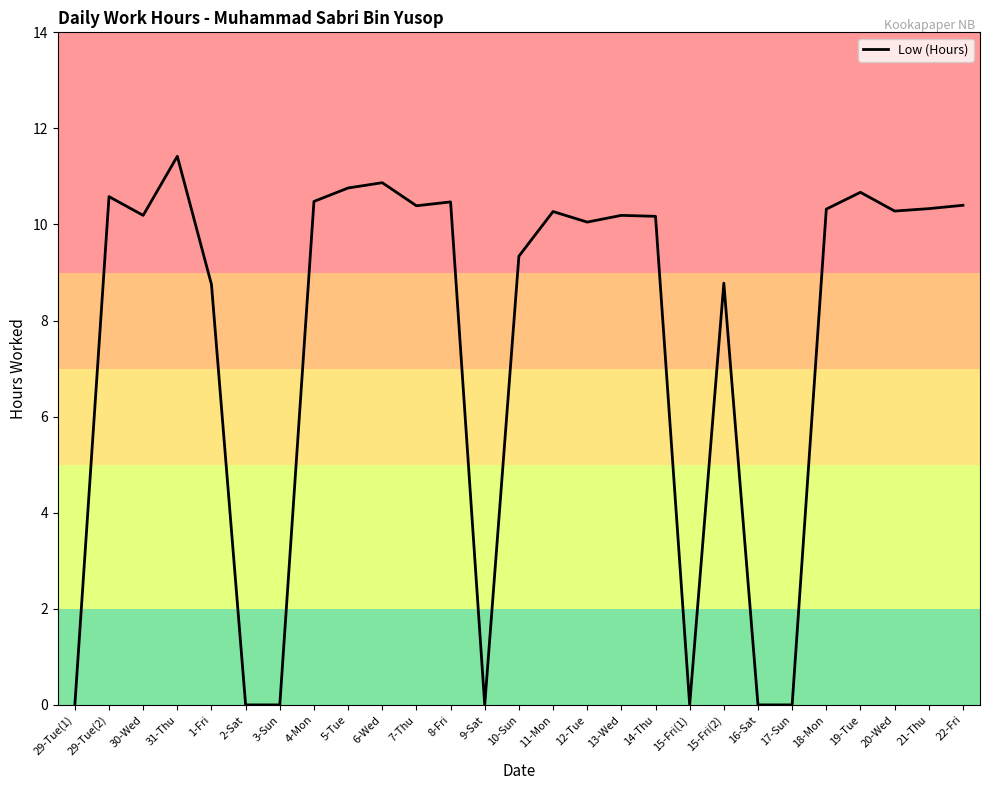

What position from the left is 17-Sun?

22